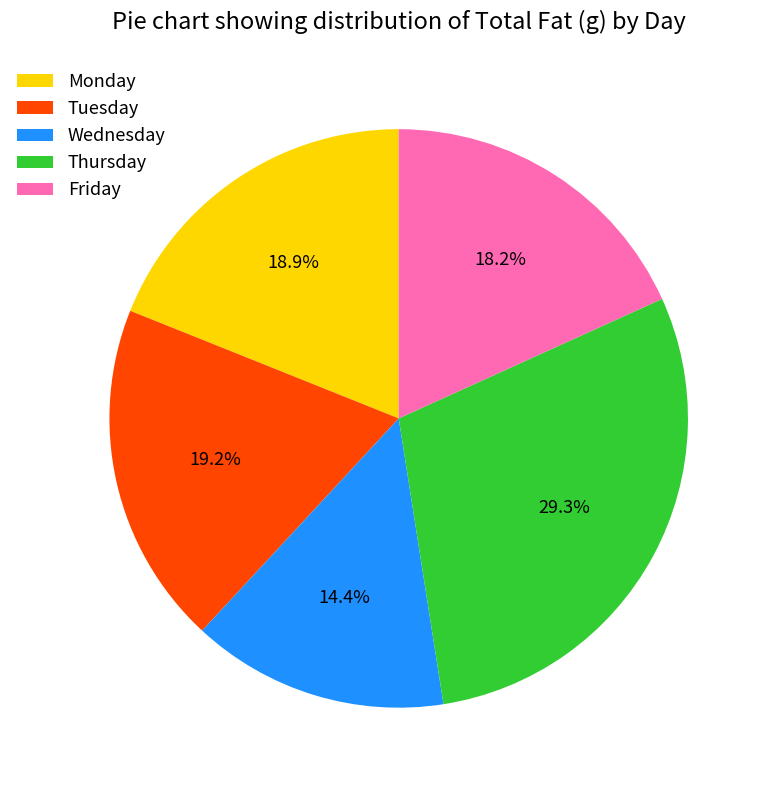

Between Tuesday and Friday, which is larger?

Tuesday